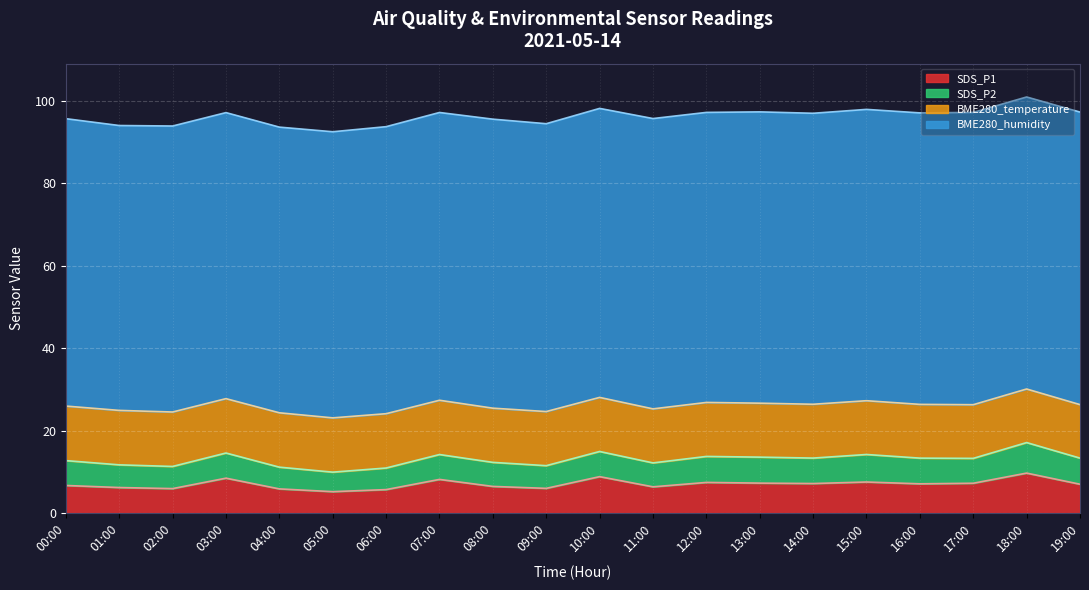

Does the chart display data point markers on the line(s)?

No